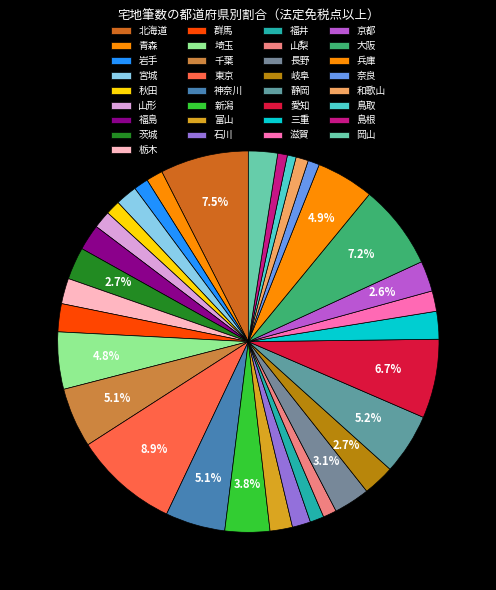

What percentage is the 埼玉 slice, to the nearest percent?

5%